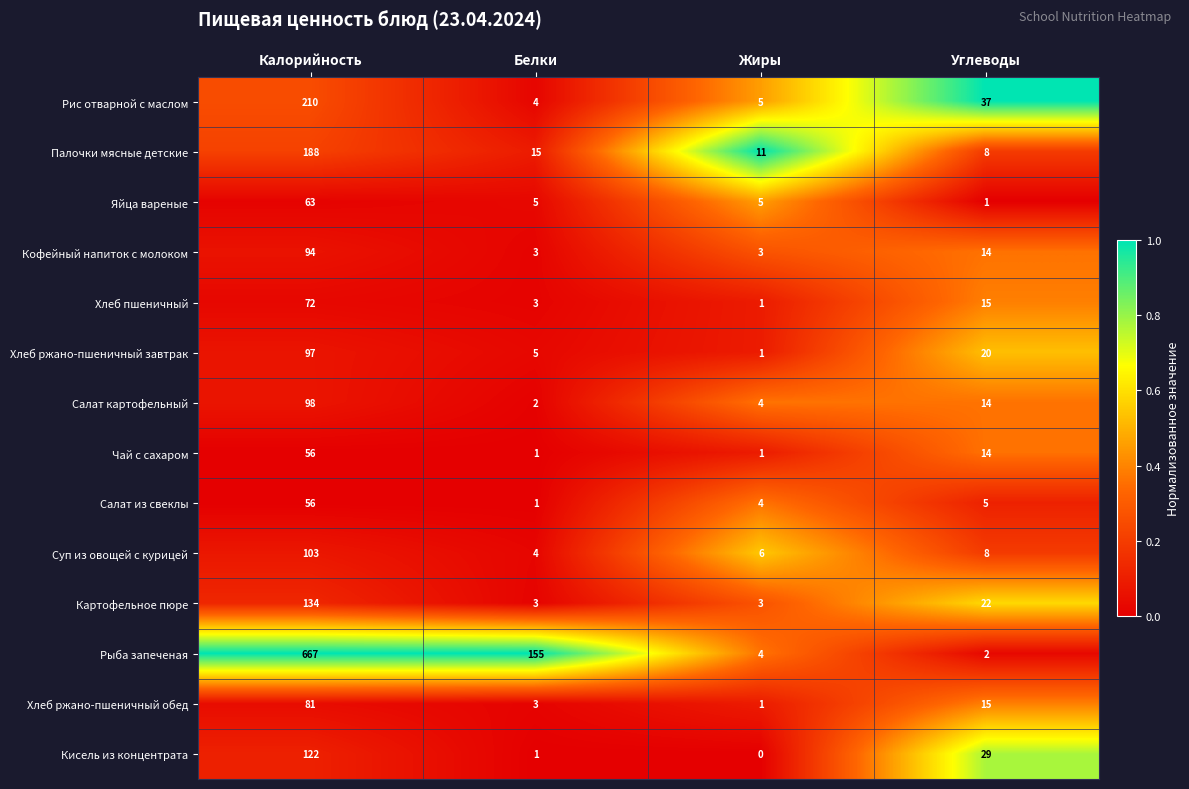

At which category is the sum across all series the highest?

Калорийность